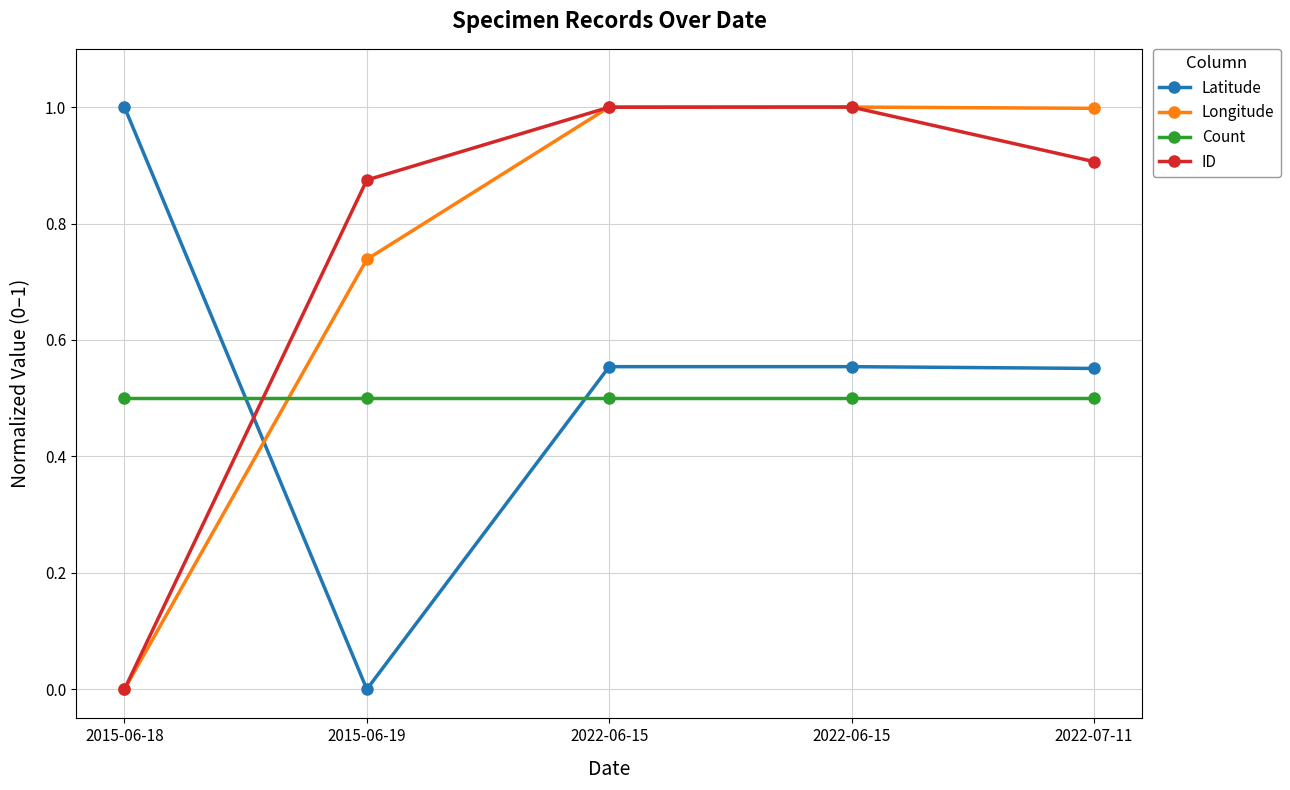

Which series has the largest total across all categories?

ID